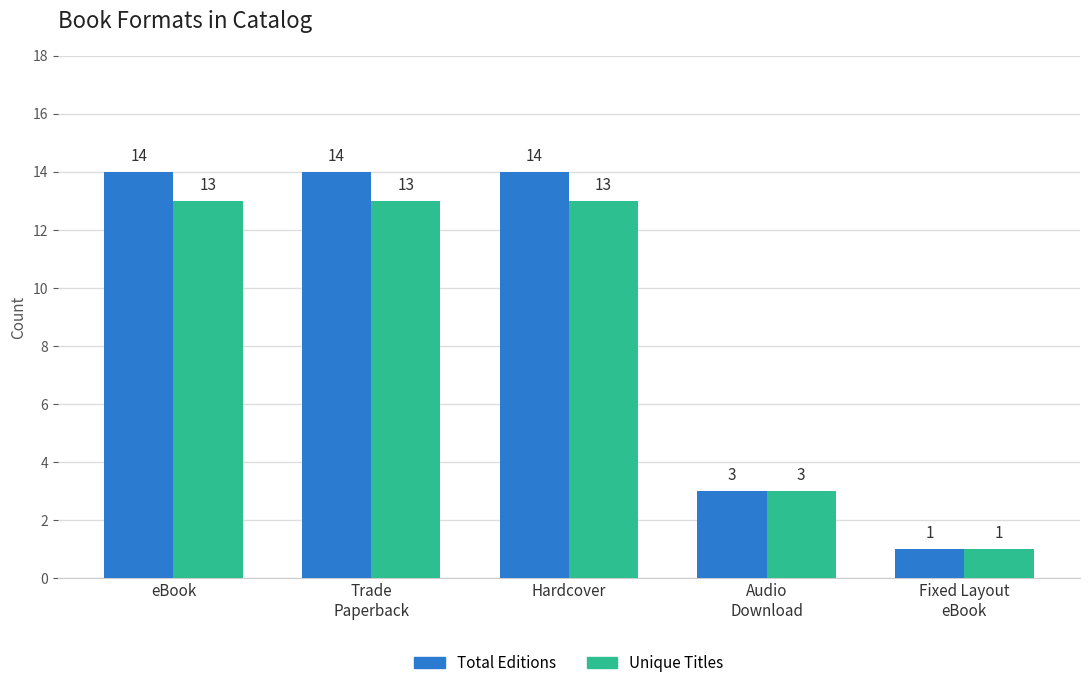

What is the average value of the Unique Titles series?

9